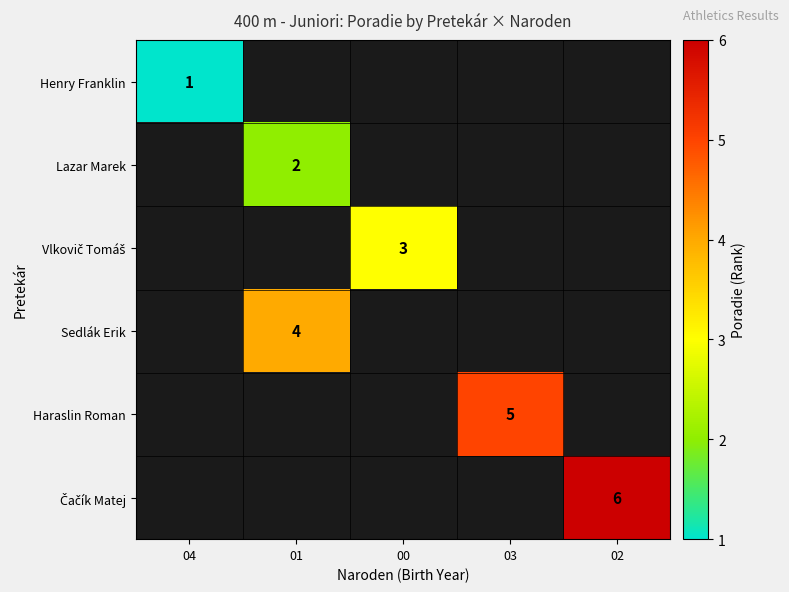

True or false: Lazar Marek has a value of 3 at 01.

False